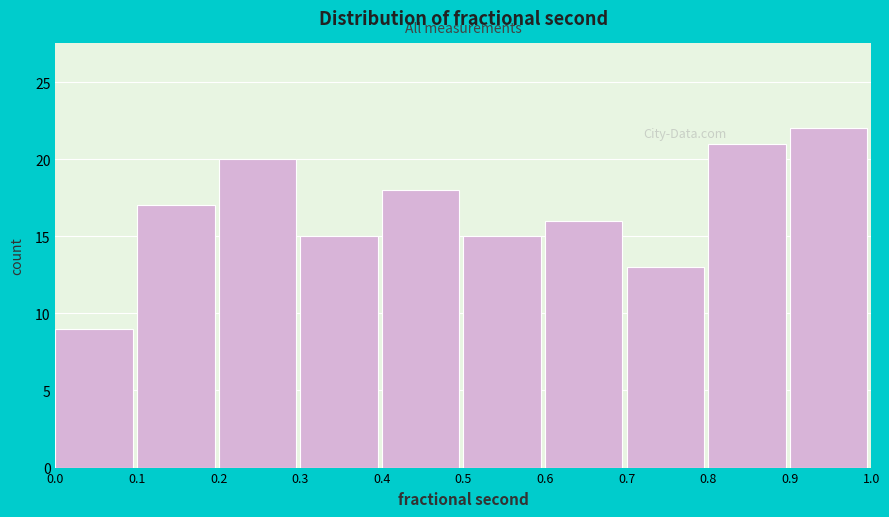

Reading left to right, list every bar in this chart as the range it spans on the x-axis followed by its height. The values are not printed on the chart, so give them approximately, as read against the axis.

0.0 to 0.1: 9
0.1 to 0.2: 17
0.2 to 0.3: 20
0.3 to 0.4: 15
0.4 to 0.5: 18
0.5 to 0.6: 15
0.6 to 0.7: 16
0.7 to 0.8: 13
0.8 to 0.9: 21
0.9 to 1.0: 22